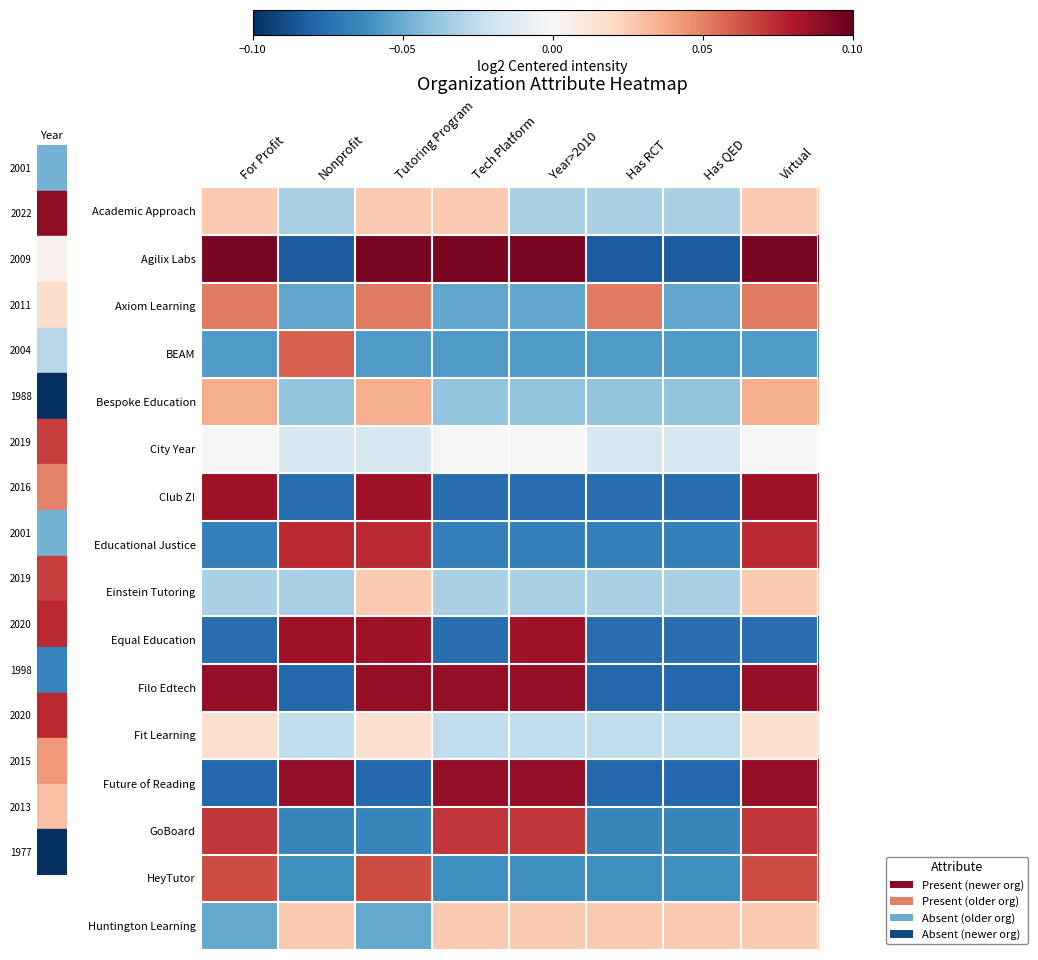

At how many categories does at least one series exceed 0?

8